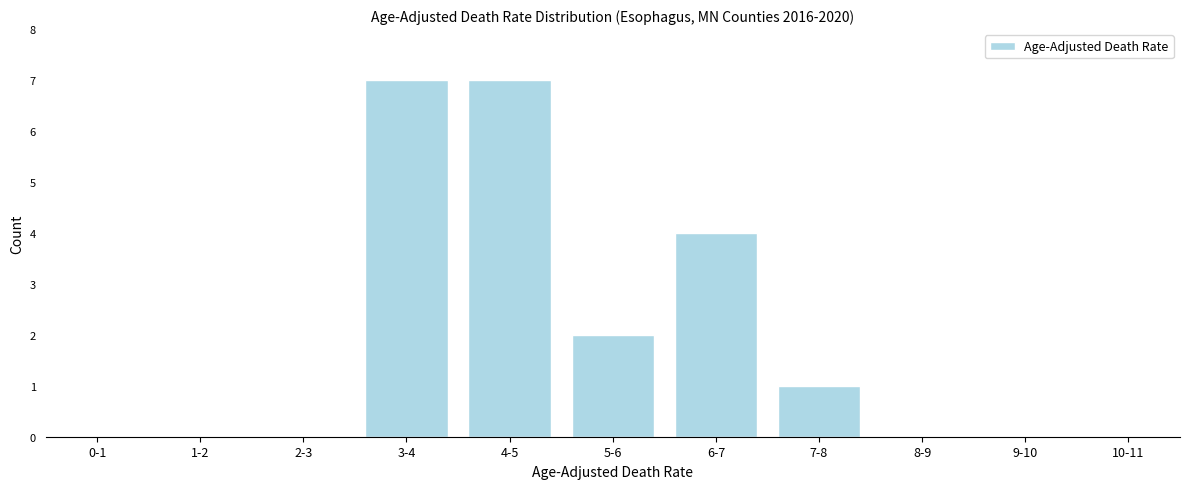

Reading left to right, extract all data points from this chart.

0-1=0	1-2=0	2-3=0	3-4=7	4-5=7	5-6=2	6-7=4	7-8=1	8-9=0	9-10=0	10-11=0